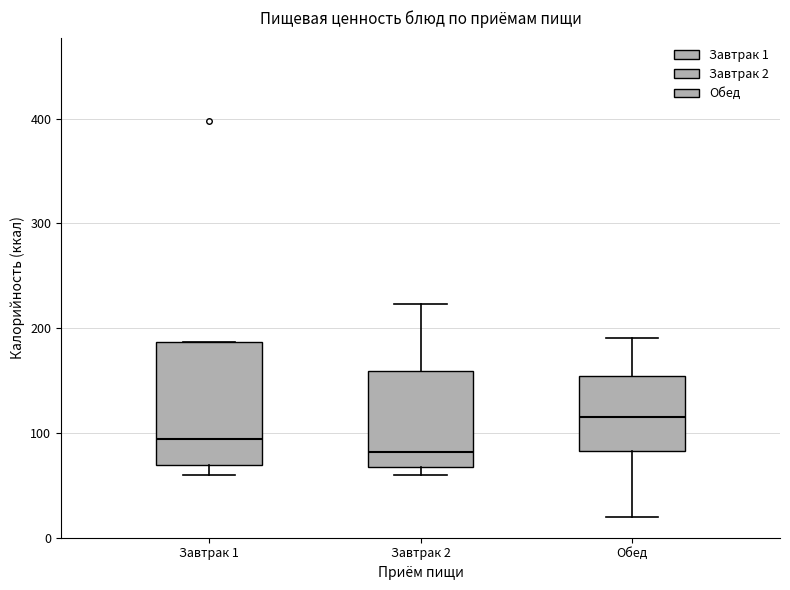

Which box's median line is the lowest?

Завтрак 2